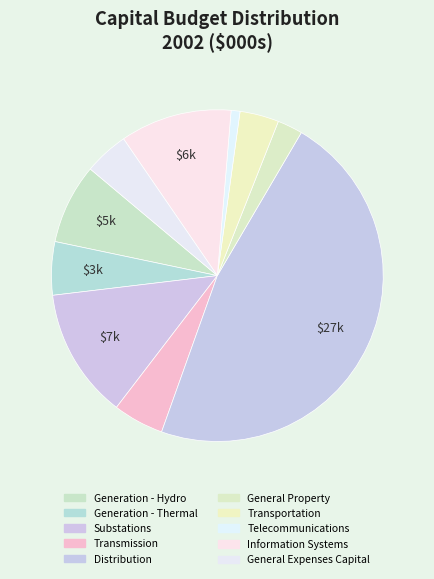

What is the largest slice in the pie chart?

Distribution